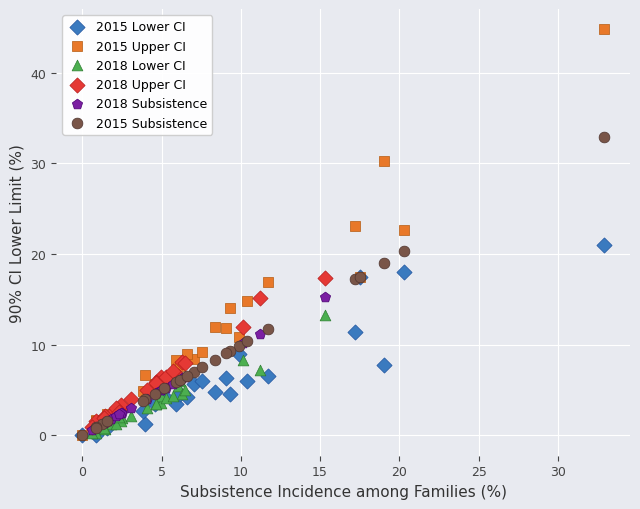

Which series reaches the maximum Y coordinate?

2015 Upper CI